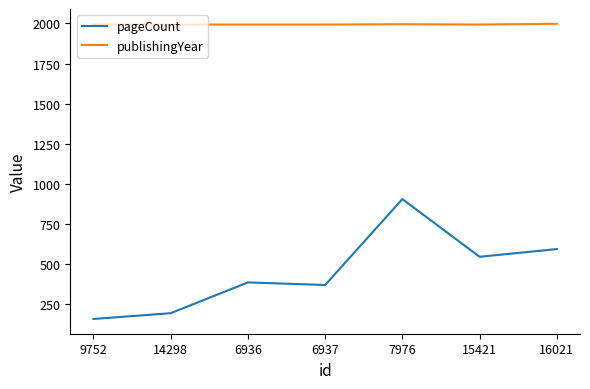

Which series has the largest total across all categories?

publishingYear